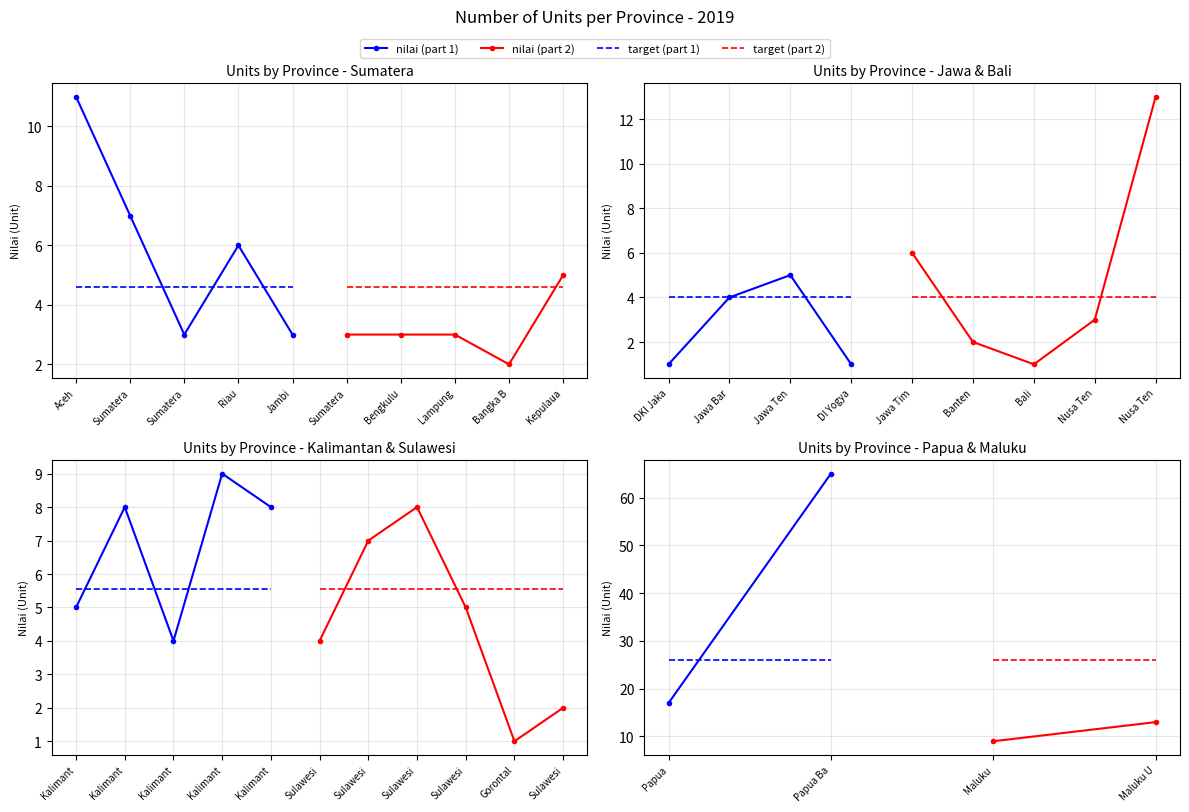

What is the average value of the target (part 1) series?

26